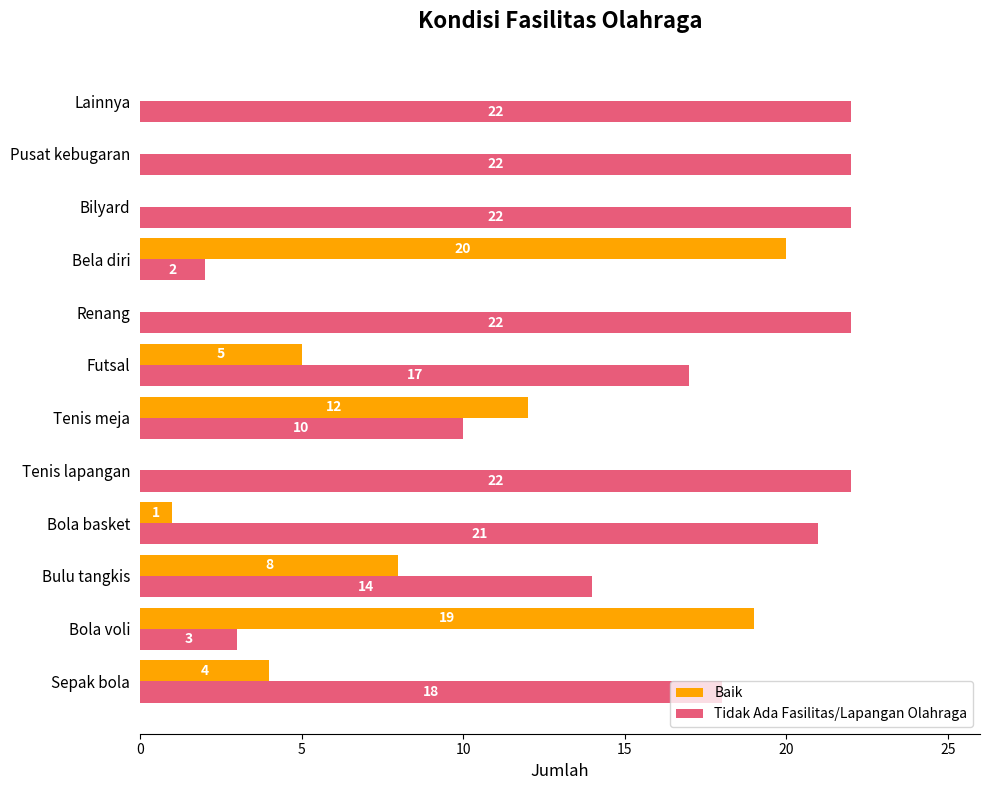

What is the sum of all Tidak Ada Fasilitas/Lapangan Olahraga values?

195